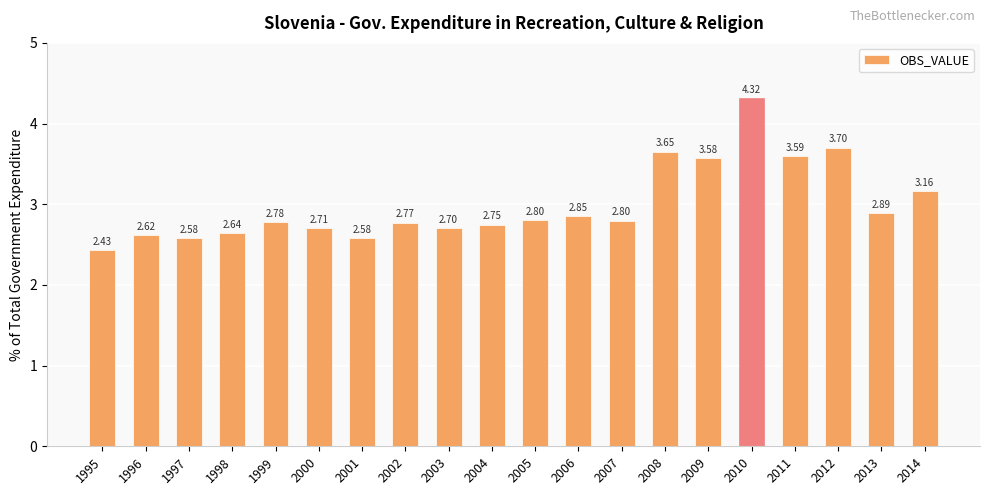

What is the ratio of the value at 1997 to the value at 2002?

0.9